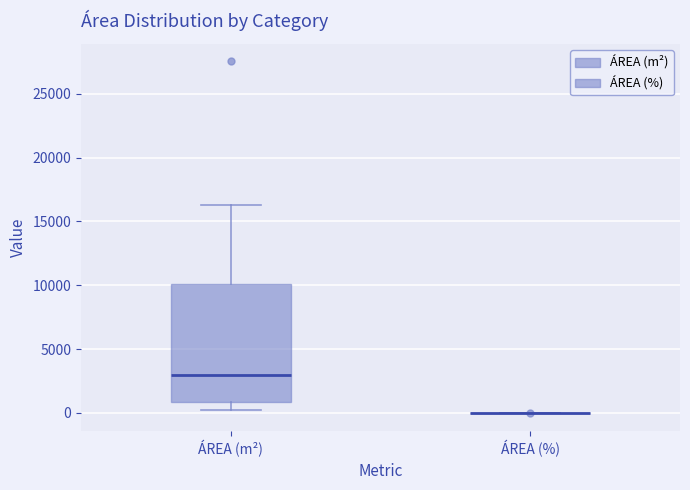

Where is the lower edge of the box for ÁREA (m²) on the y-axis? The values are not printed on the chart, so give them approximately, as read against the axis.

1000